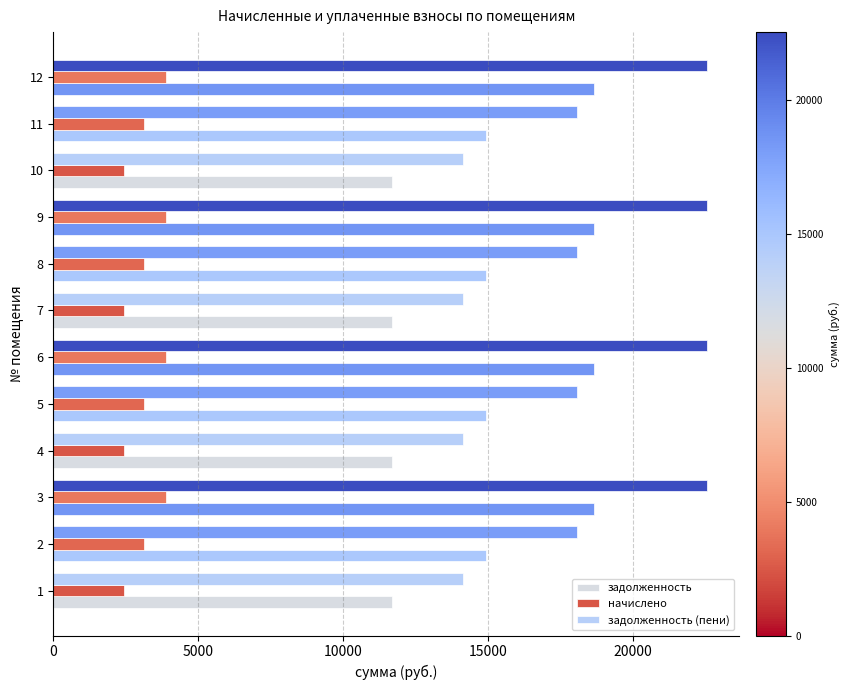

What is the minimum value shown in the chart?

2449.4